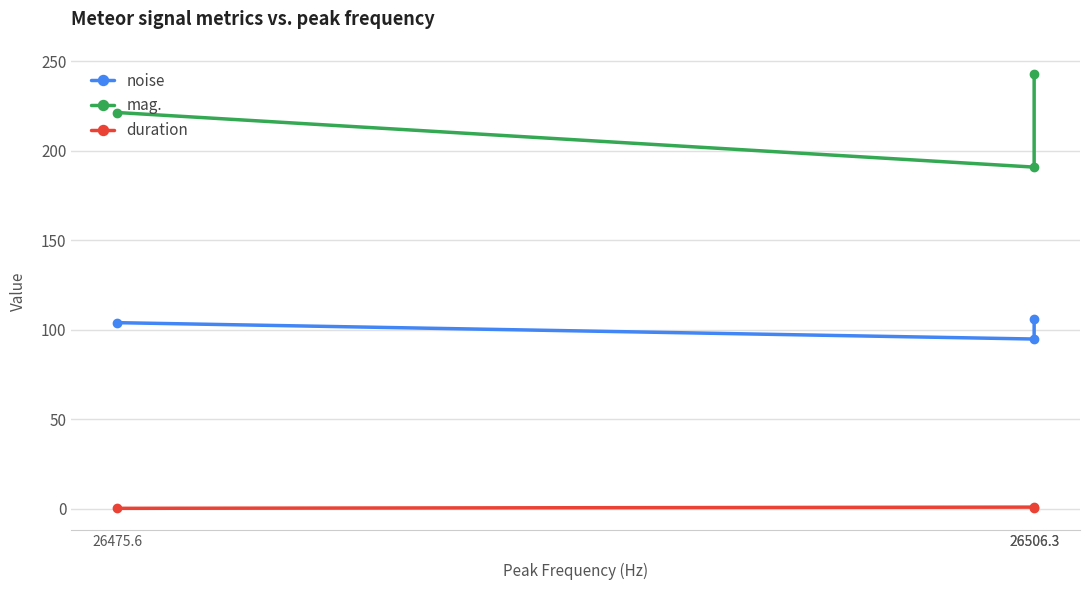

How many categories are shown in the chart?

3